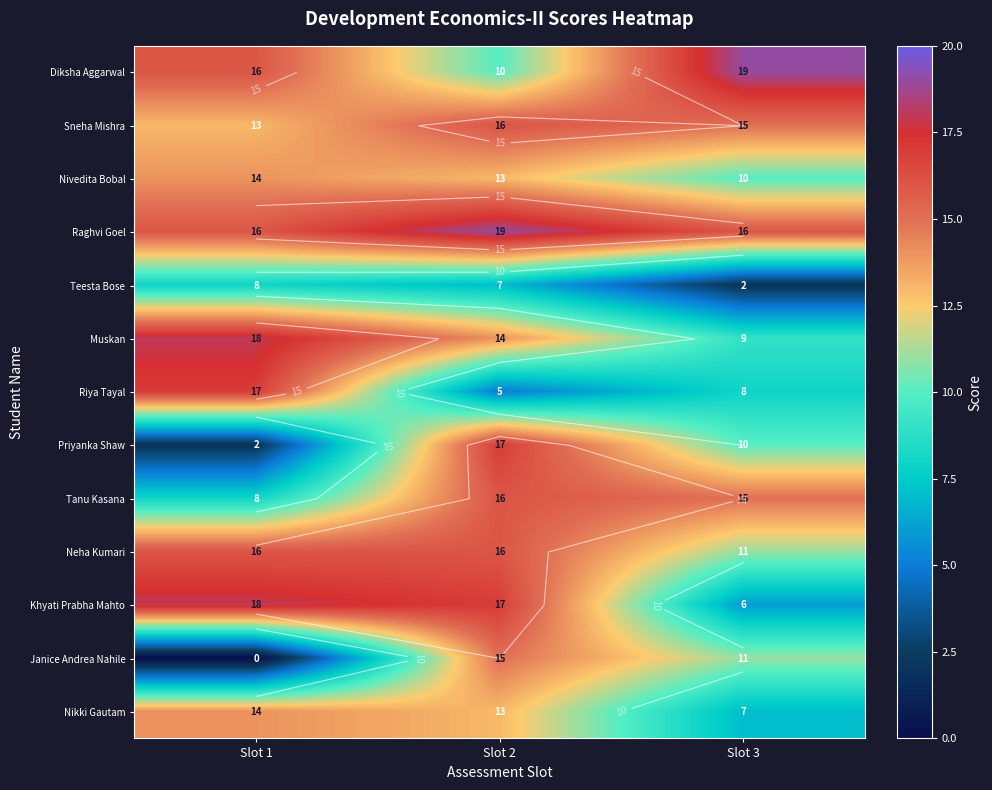

What is the sum of all Neha Kumari values?

43